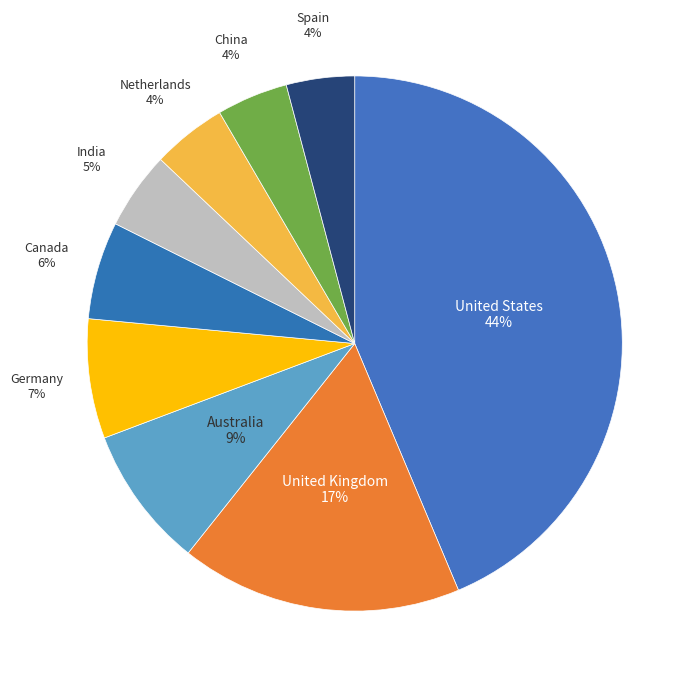

Combined, do Canada and Germany account for over 50%?

No